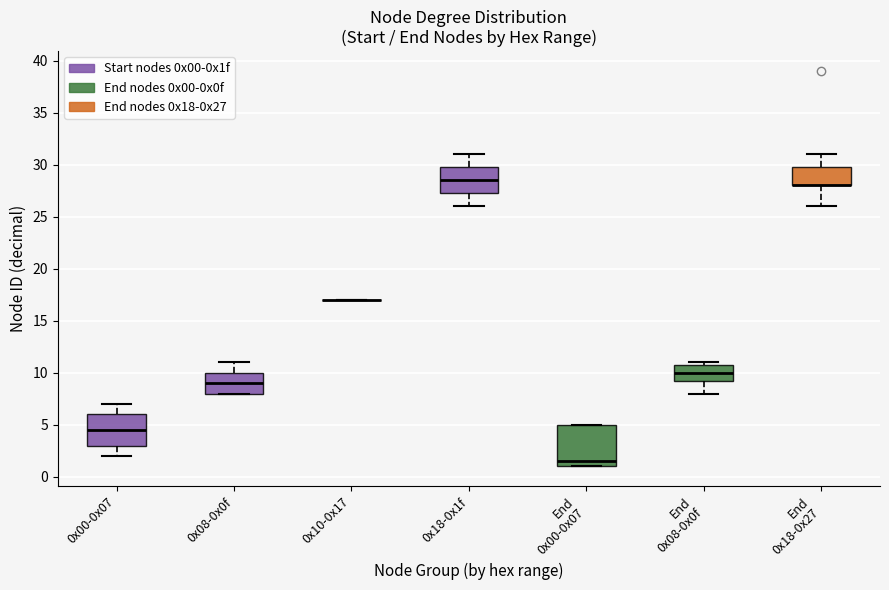

Which box is the tallest, from its lower edge to its upper edge?

End 0x00-0x07